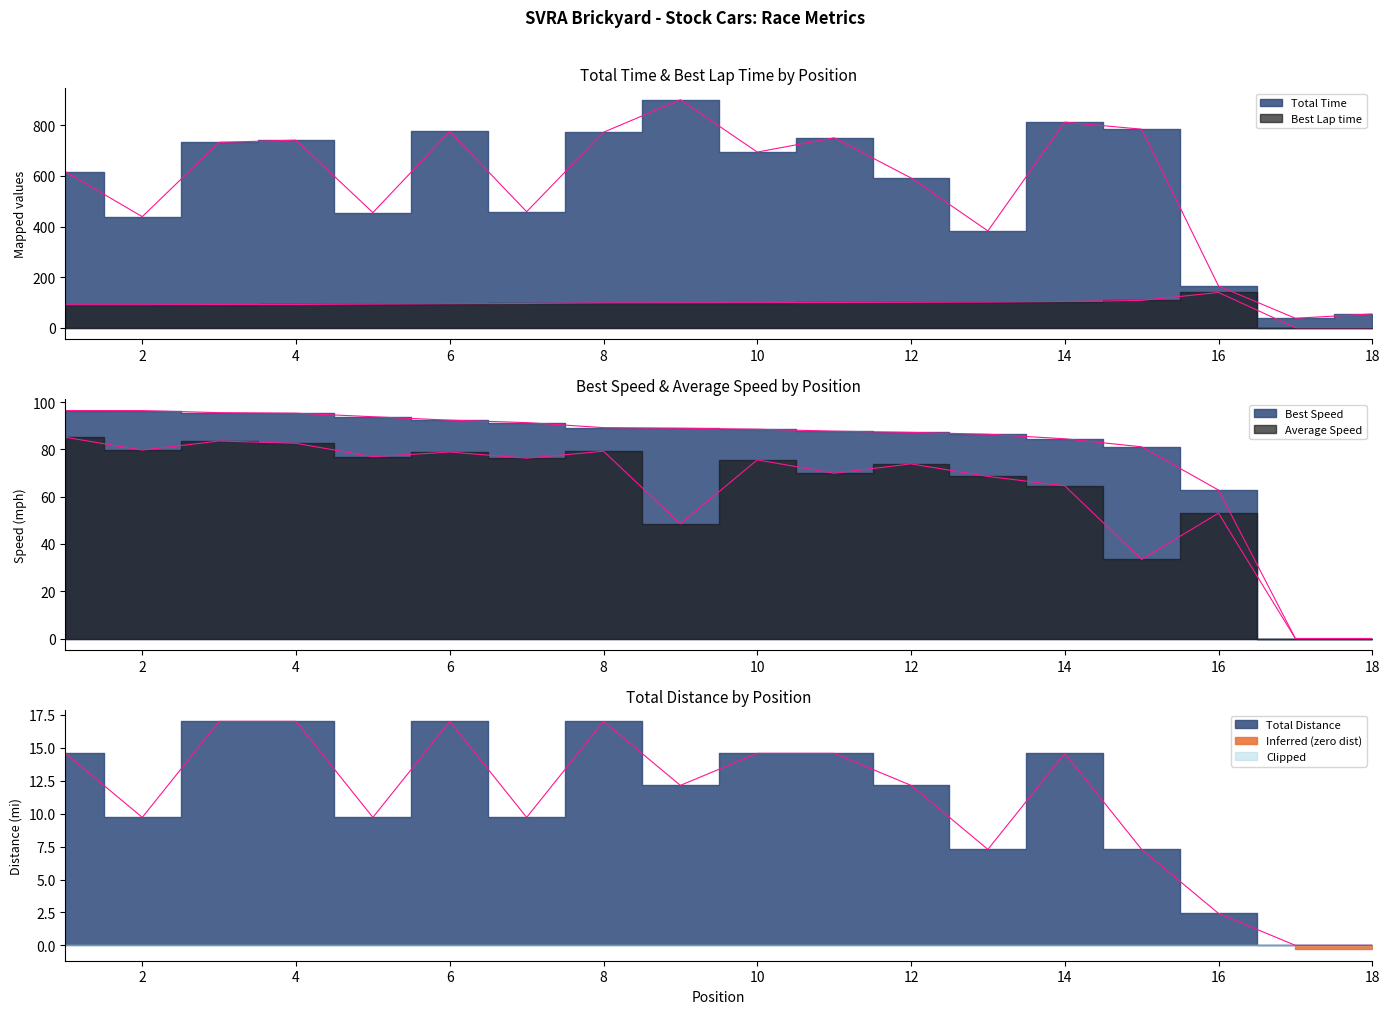

What is the difference between the Best Speed values at 3 and 11?

7.8